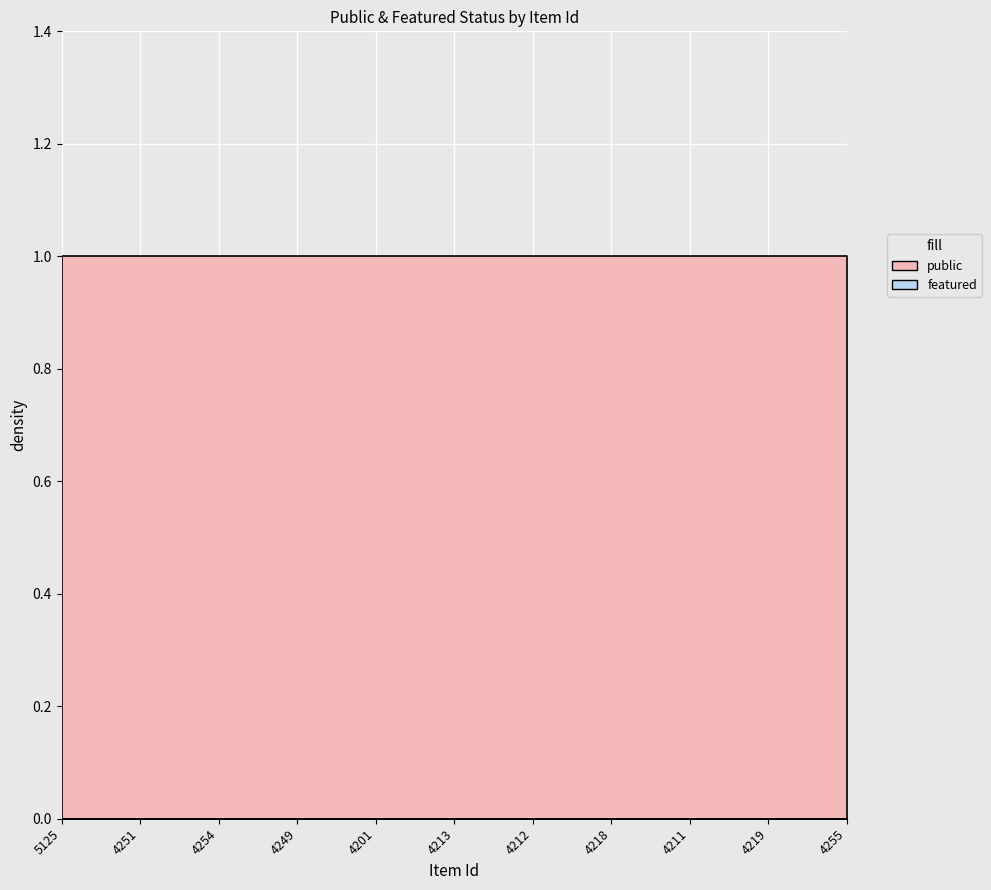

Reading right to left, transcribe all the data shown in this chart.

public: 1	1	1	1	1	1	1	1	1	1	1
featured: 0	0	0	0	0	0	0	0	0	0	0